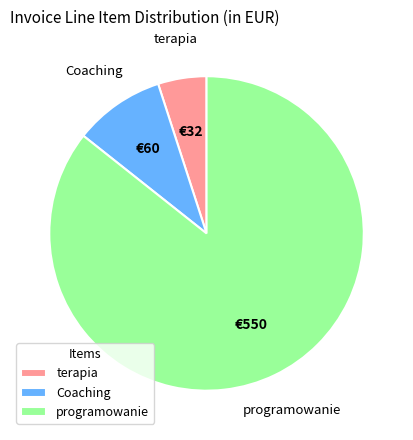

Rank the categories by value from highest to lowest.

programowanie, Coaching, terapia